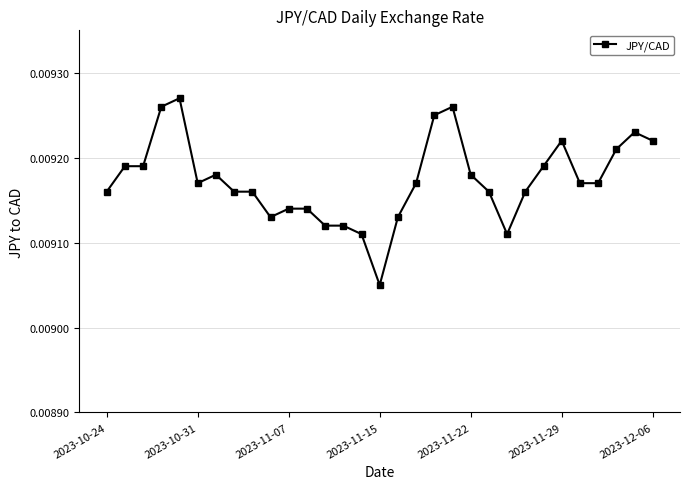

True or false: the data has more than 2 interior local peaks.

True